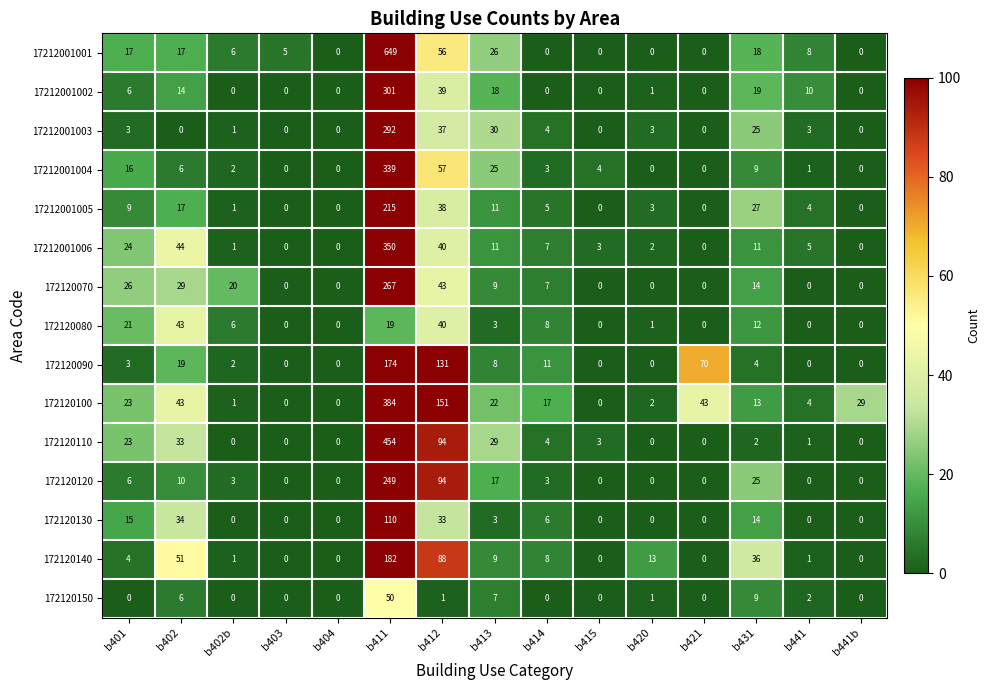

Which series has the widest spread of values?

17212001001